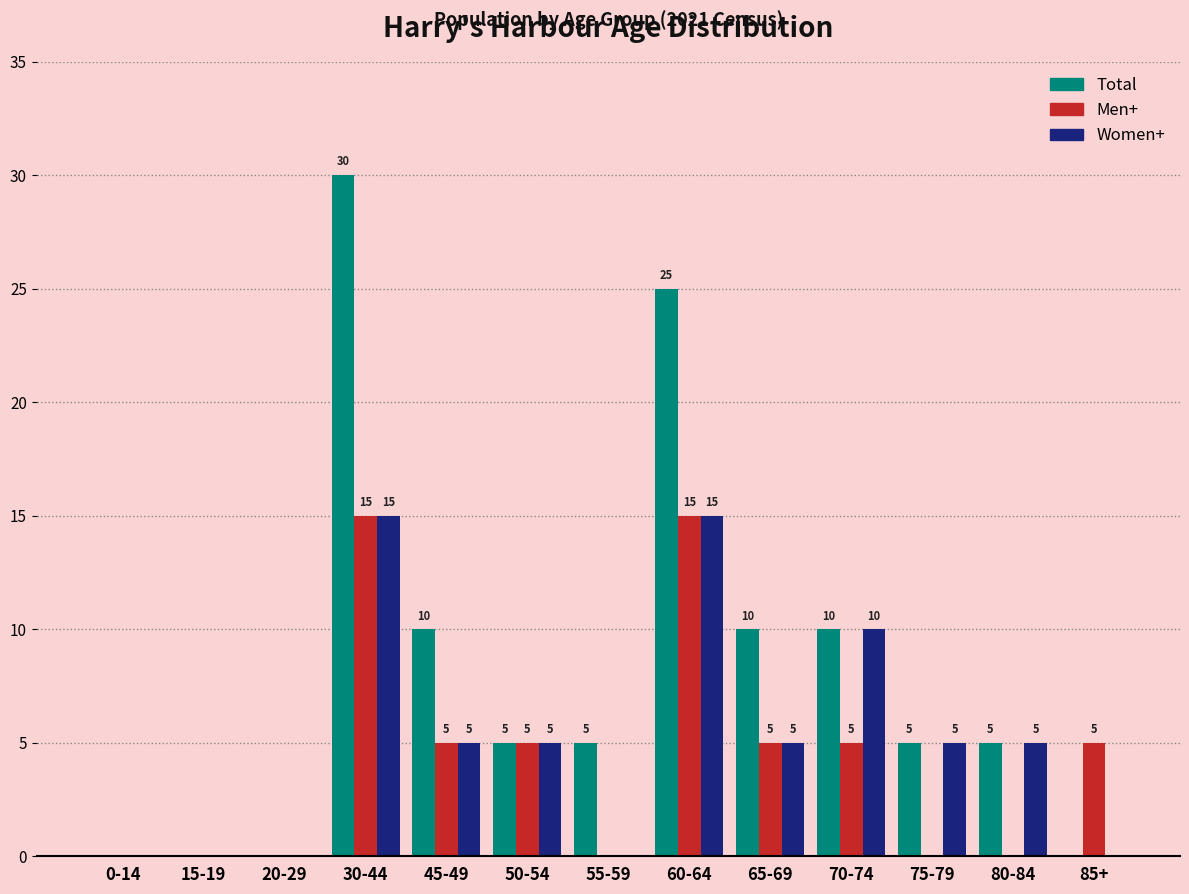

At which label does Women+ first exceed 5?

30-44